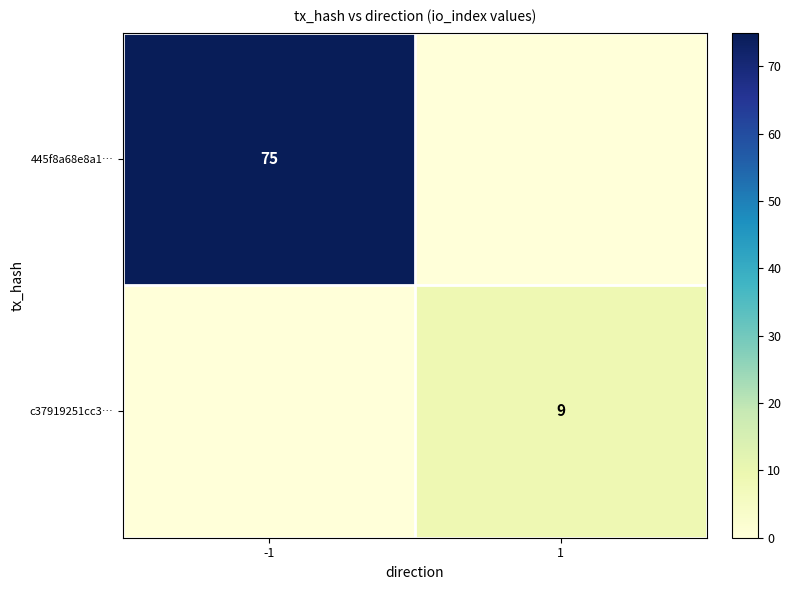

True or false: c37919251cc3… has a value of 9 at 1.

True